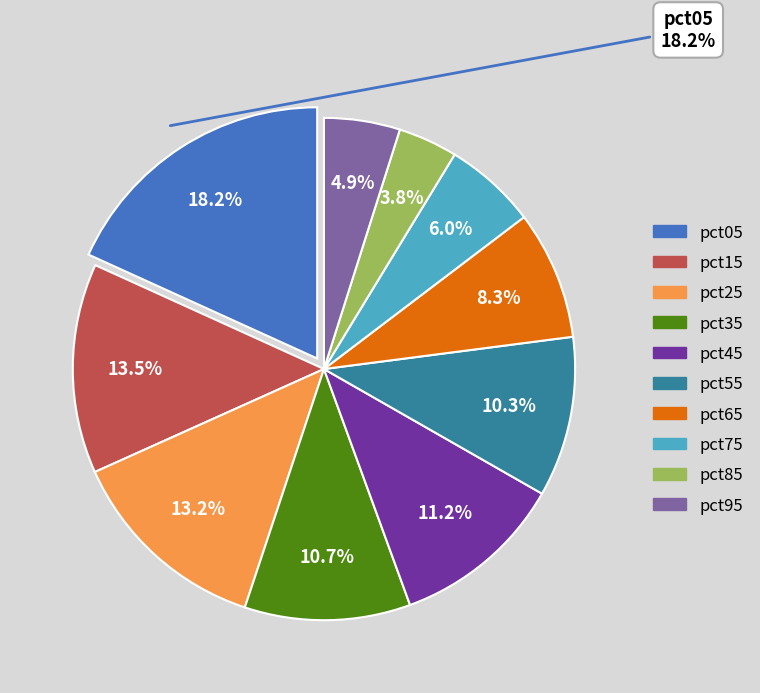

How many segments does this pie chart have?

10